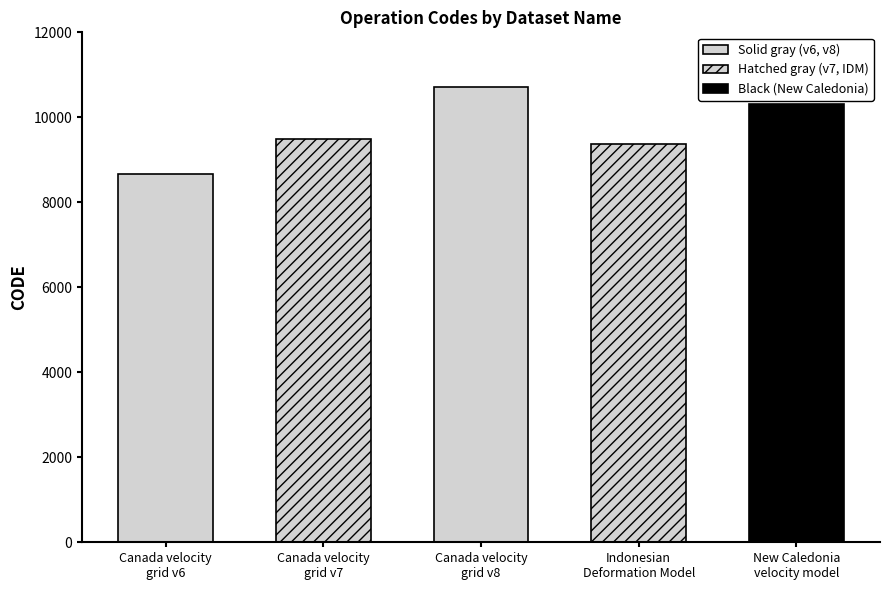

What is the value of the 2nd bar from the left?

9483